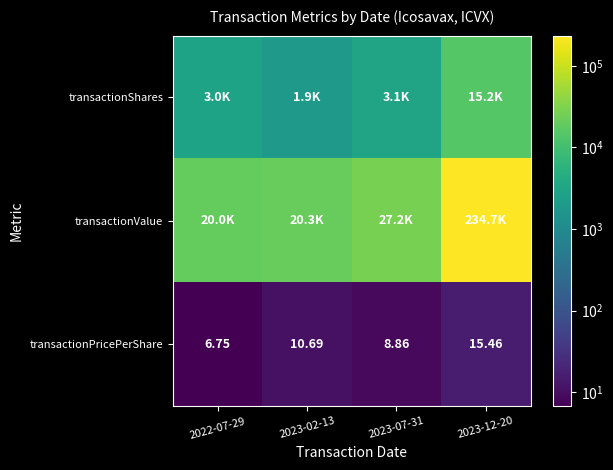

How many values in the transactionPricePerShare series are below 10?

2